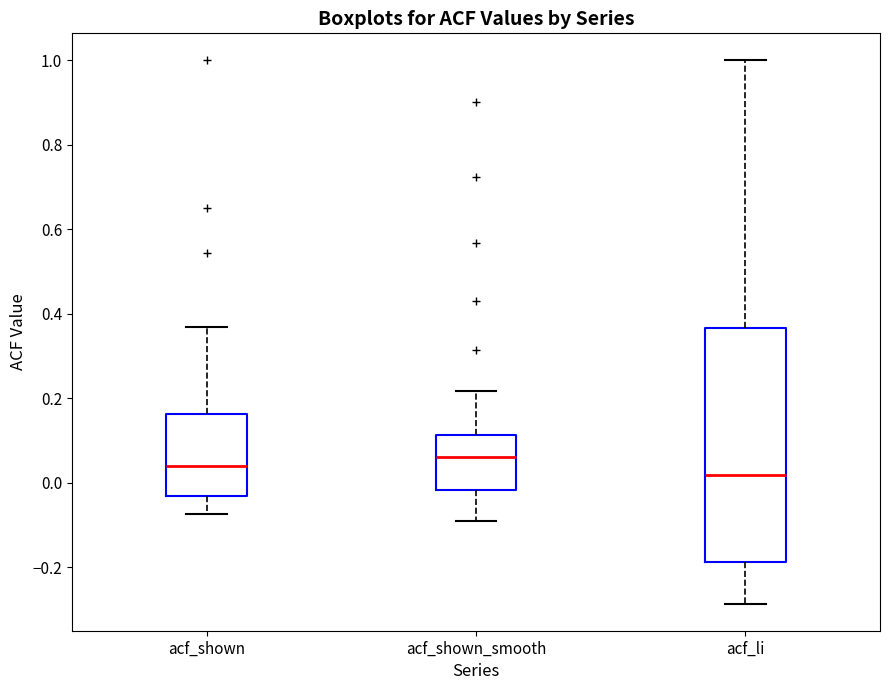

Reading left to right, transcribe this box plot: for each box, give where its median line is, the range the box spans, and where its two whiskers end, as read against the y-axis. The values are not printed on the chart, so give them approximately, as read against the axis.

acf_shown: median 0.04, box -0.04 to 0.16, whiskers -0.08 to 0.36
acf_shown_smooth: median 0.06, box -0.02 to 0.12, whiskers -0.08 to 0.22
acf_li: median 0.02, box -0.18 to 0.36, whiskers -0.28 to 1.00